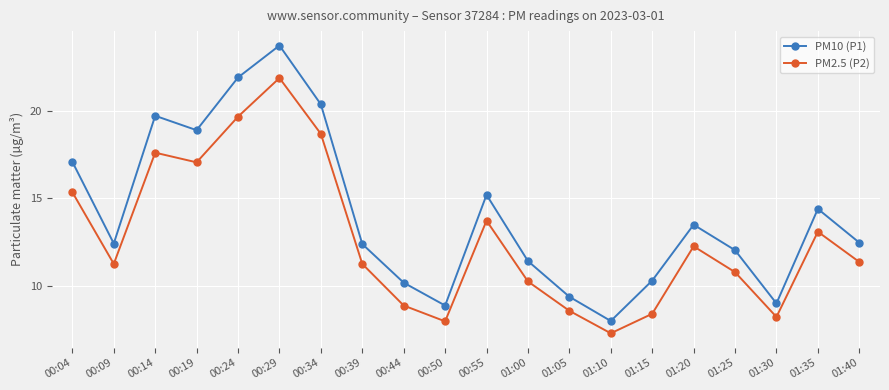

True or false: PM10 (P1) and PM2.5 (P2) intersect in this chart.

False